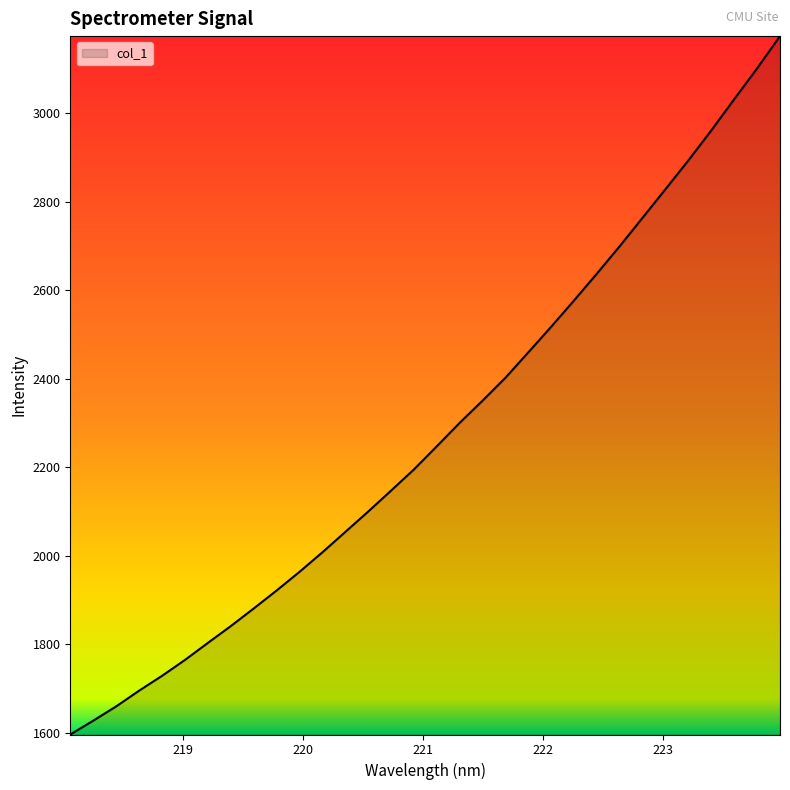

What is the difference between the maximum and minimum values?

1578.6